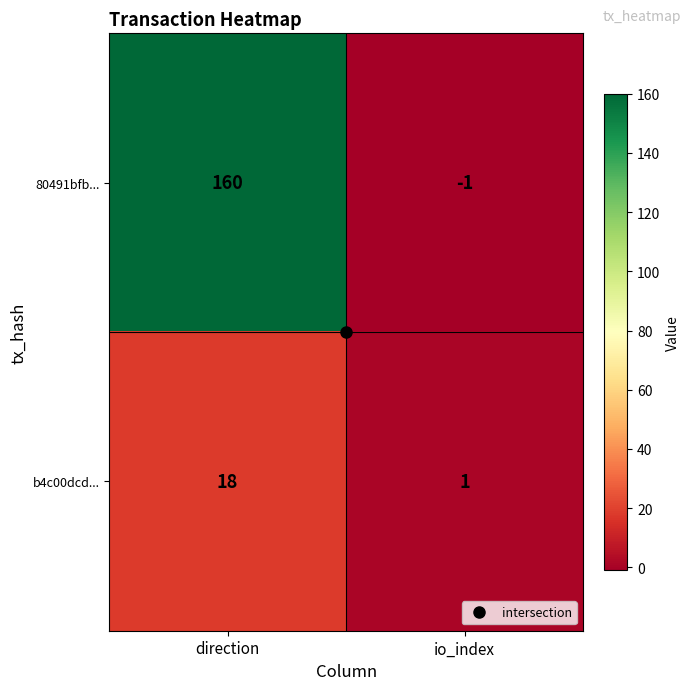

Which series has the largest total across all categories?

80491bfb...